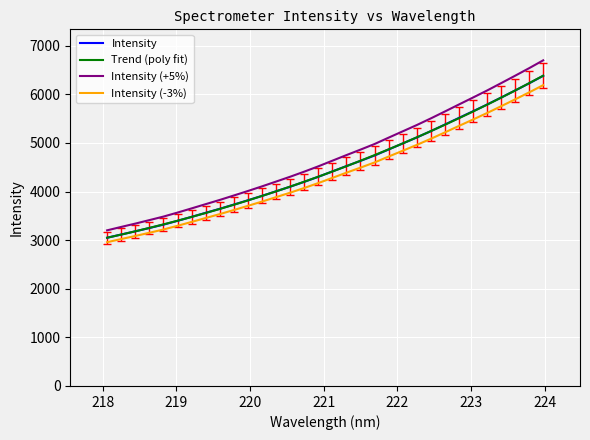

True or false: Intensity (+5%) and Intensity (-3%) cross at least once.

False